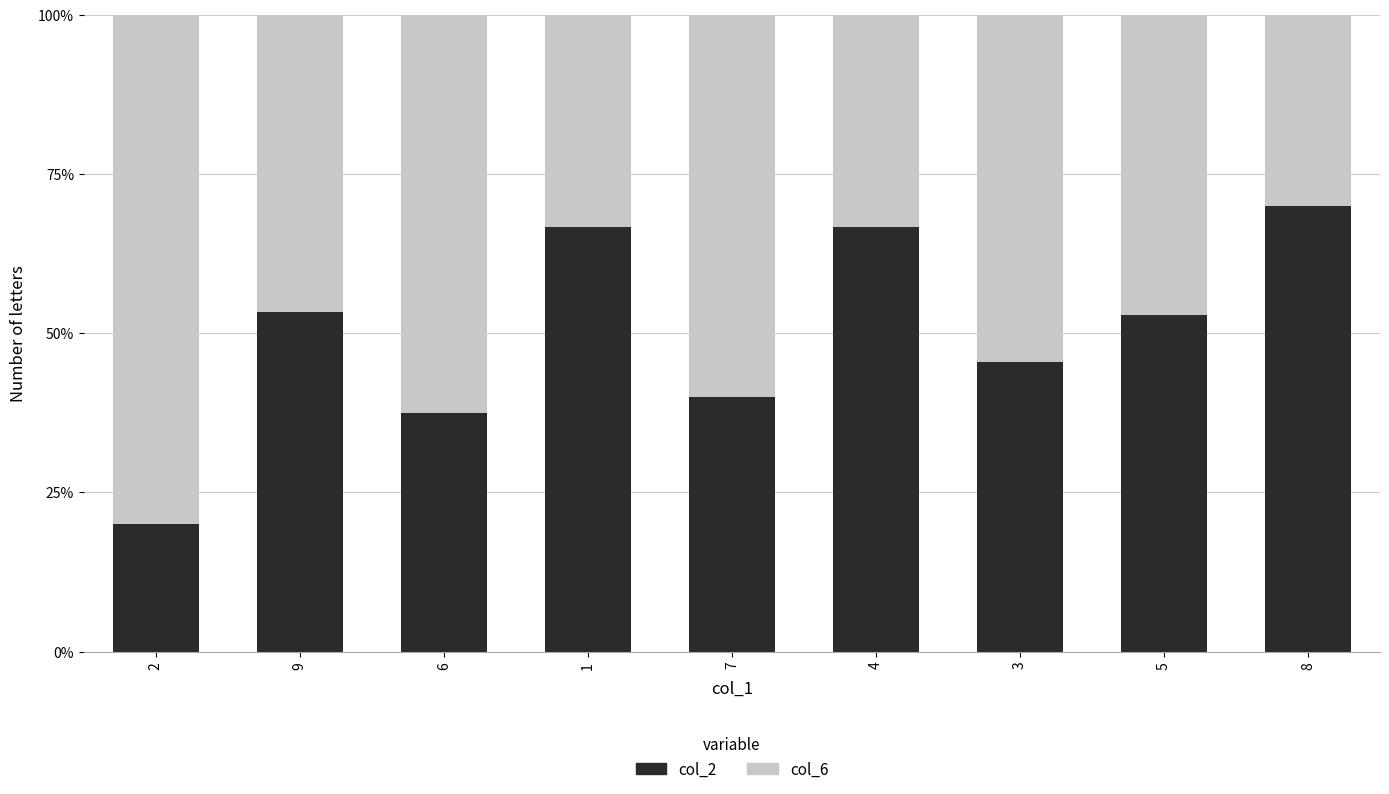

What is the average value of the col_6 series?

0.5